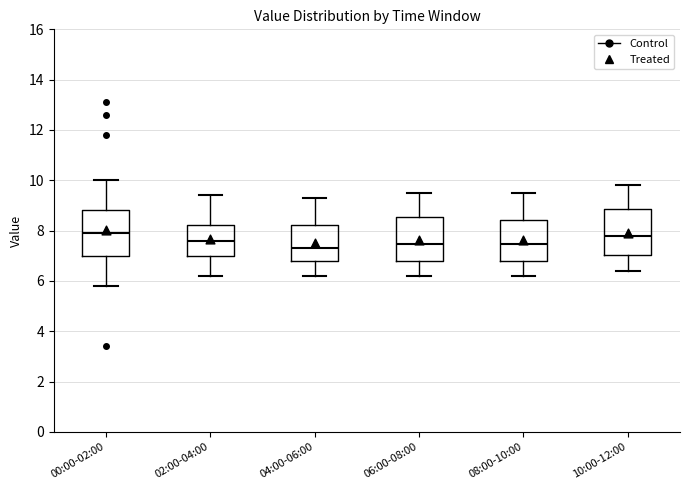

Reading left to right, read every box against the y-axis: the position of its median line, the range the box covers, and the ends of its whiskers. The values are not printed on the chart, so give them approximately, as read against the axis.

00:00-02:00: median 8.0, box 7.0 to 8.8, whiskers 5.8 to 10.0
02:00-04:00: median 7.6, box 7.0 to 8.2, whiskers 6.2 to 9.4
04:00-06:00: median 7.4, box 6.8 to 8.2, whiskers 6.2 to 9.4
06:00-08:00: median 7.4, box 6.8 to 8.6, whiskers 6.2 to 9.6
08:00-10:00: median 7.4, box 6.8 to 8.4, whiskers 6.2 to 9.6
10:00-12:00: median 7.8, box 7.0 to 8.8, whiskers 6.4 to 9.8